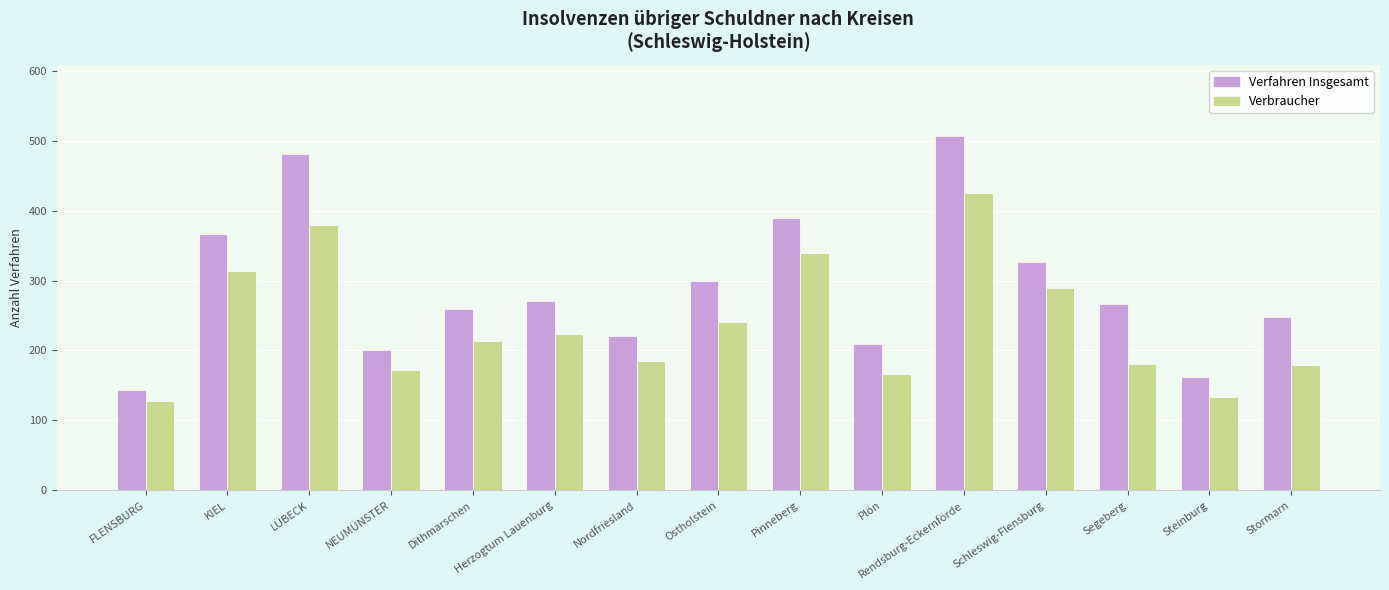

Which series changed the most between NEUMÜNSTER and Ostholstein?

Verfahren Insgesamt